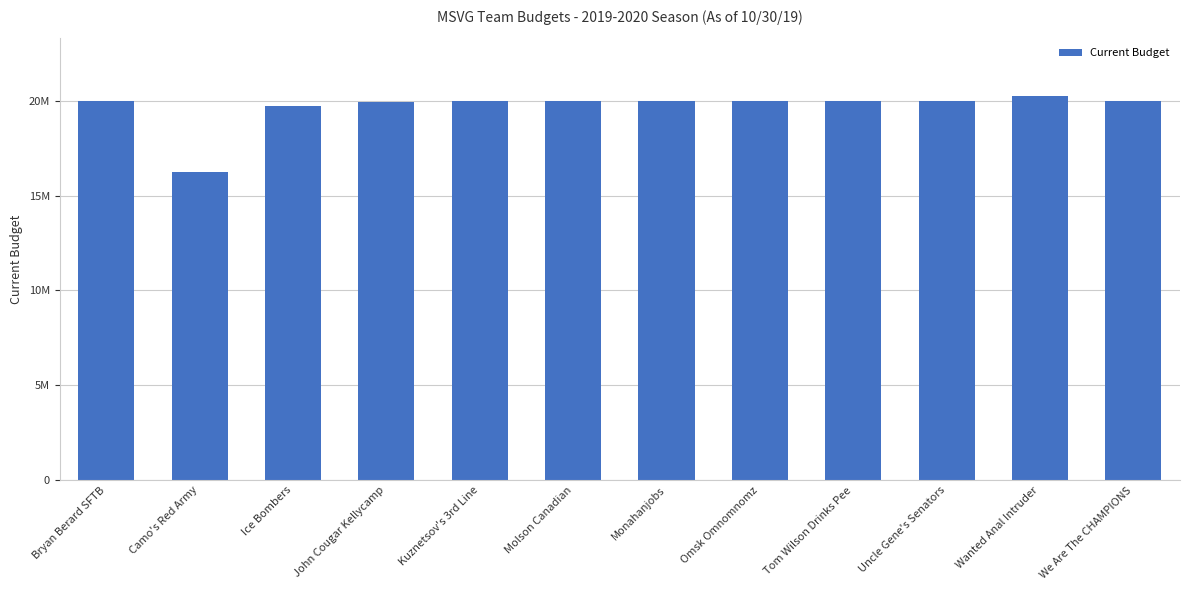

Reading left to right, what are all the values shown in this chart?

19985000	16250000	19699500	19950000	20000000	19986000	20000000	19995500	19989900	19997489	20250000	19999979